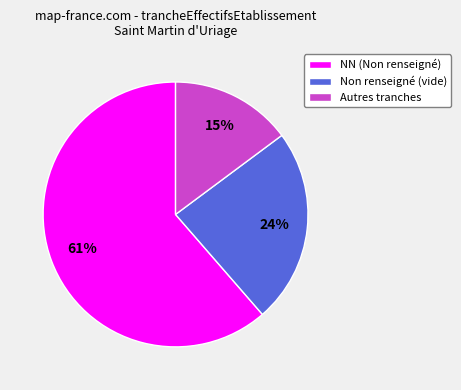

True or false: Autres tranches accounts for 15% of the total.

True